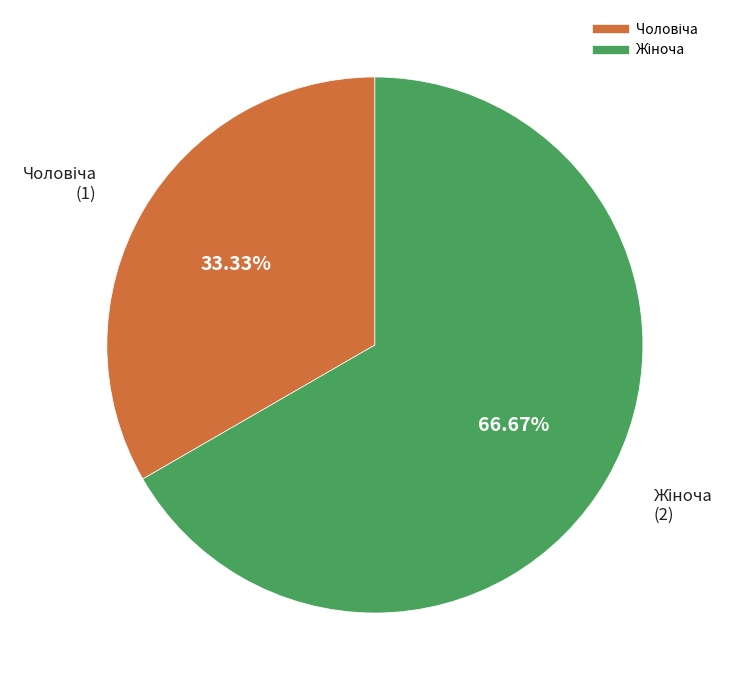

Is there any slice that represents more than half of the pie?

Yes